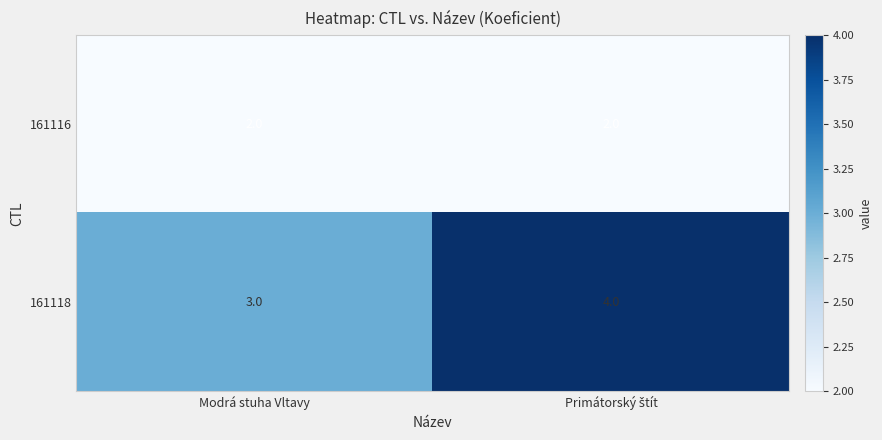

What is the maximum value shown in the chart?

4